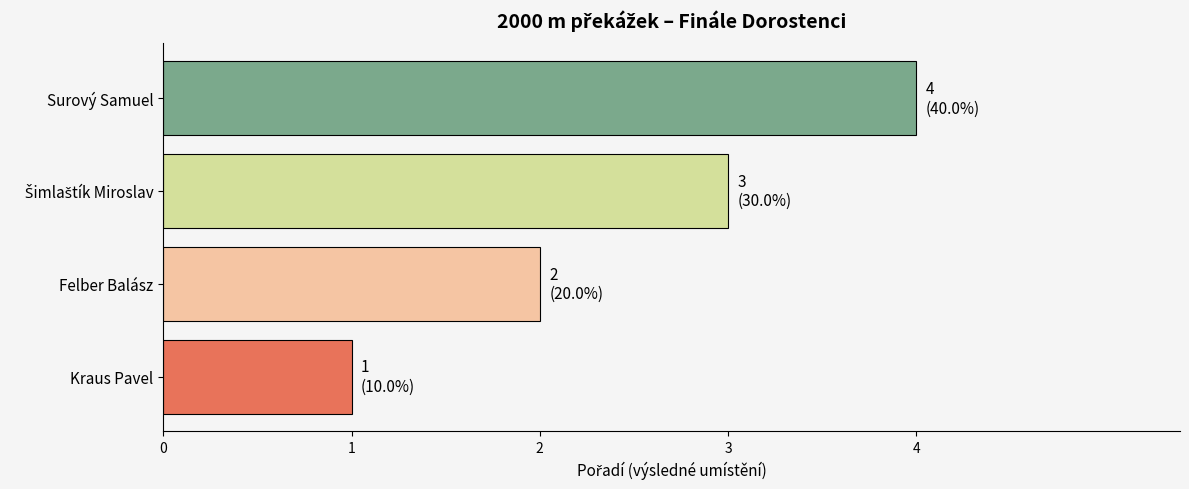

How many data points are less than 3?

2